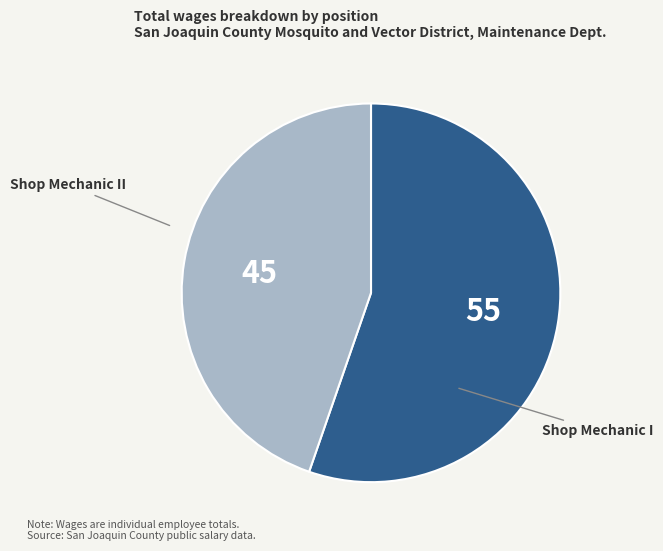

Is there any slice that represents more than half of the pie?

Yes